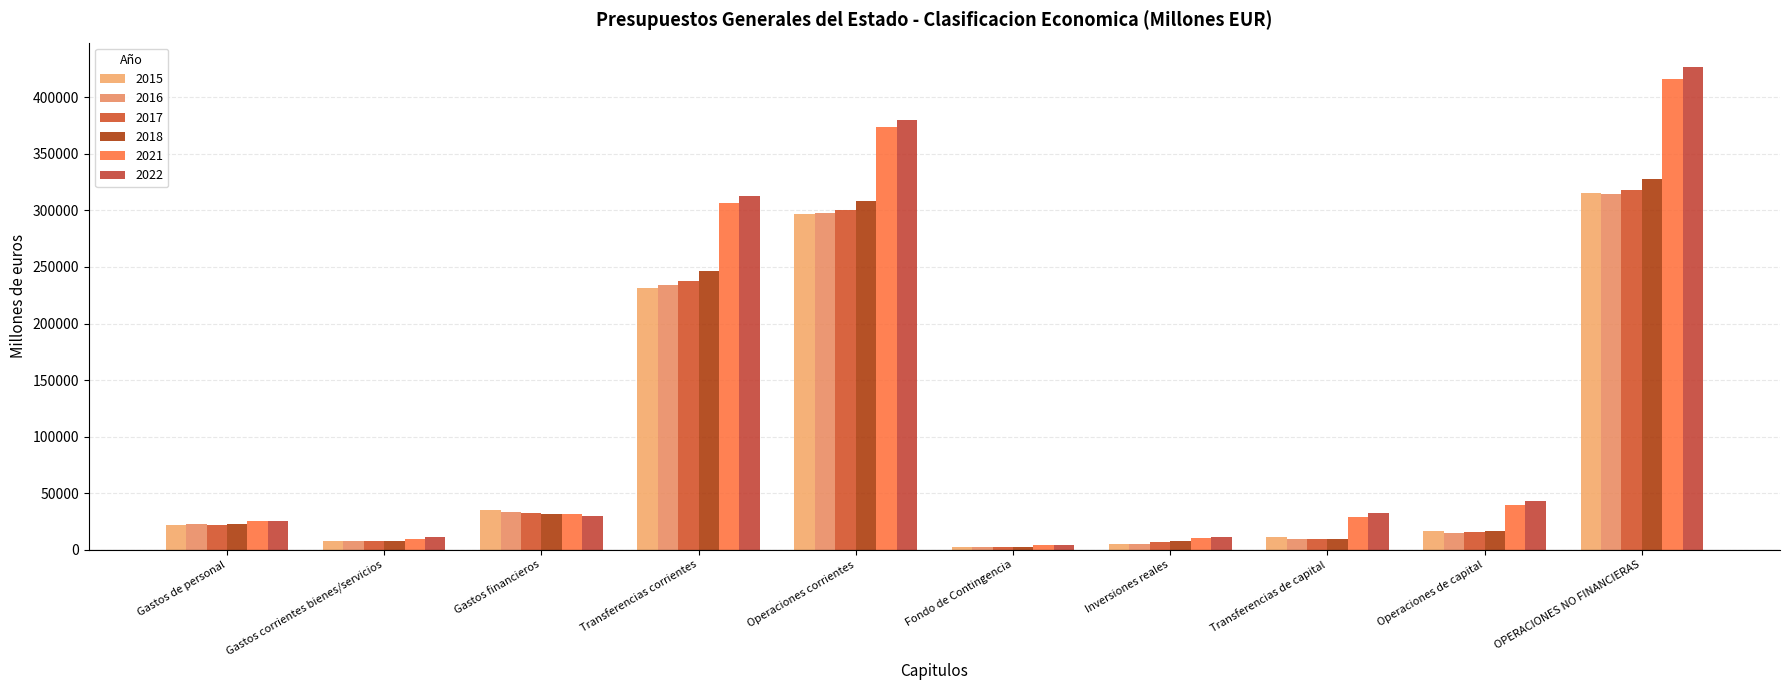

Reading right to left, extract all data points from this chart.

2015: OPERACIONES NO FINANCIERAS=315510.2	Operaciones de capital=16304.3	Transferencias de capital=11344.9	Inversiones reales=4959.4	Fondo de Contingencia=2594.7	Operaciones corrientes=296611.3	Transferencias corrientes=231583.1	Gastos financieros=35560.2	Gastos corrientes bienes/servicios=7869.5	Gastos de personal=21598.4
2016: OPERACIONES NO FINANCIERAS=314484.0	Operaciones de capital=14540.0	Transferencias de capital=9362.4	Inversiones reales=5177.6	Fondo de Contingencia=2468.0	Operaciones corrientes=297475.9	Transferencias corrientes=233681.1	Gastos financieros=33554.5	Gastos corrientes bienes/servicios=7806.5	Gastos de personal=22433.8
2017: OPERACIONES NO FINANCIERAS=318443.7	Operaciones de capital=16047.8	Transferencias de capital=9398.1	Inversiones reales=6649.7	Fondo de Contingencia=2367.9	Operaciones corrientes=300028.0	Transferencias corrientes=237876.0	Gastos financieros=32266.2	Gastos corrientes bienes/servicios=7805.6	Gastos de personal=22080.2
2018: OPERACIONES NO FINANCIERAS=327954.8	Operaciones de capital=17003.7	Transferencias de capital=9426.8	Inversiones reales=7576.8	Fondo de Contingencia=2276.7	Operaciones corrientes=308674.5	Transferencias corrientes=246423.7	Gastos financieros=31602.3	Gastos corrientes bienes/servicios=8143.7	Gastos de personal=22504.8
2021: OPERACIONES NO FINANCIERAS=416495.8	Operaciones de capital=39285.3	Transferencias de capital=29119.0	Inversiones reales=10166.3	Fondo de Contingencia=3889.1	Operaciones corrientes=373321.4	Transferencias corrientes=306647.2	Gastos financieros=31739.6	Gastos corrientes bienes/servicios=9918.2	Gastos de personal=25016.4
2022: OPERACIONES NO FINANCIERAS=427012.4	Operaciones de capital=43353.5	Transferencias de capital=32186.3	Inversiones reales=11167.2	Fondo de Contingencia=3922.8	Operaciones corrientes=379736.1	Transferencias corrientes=312666.0	Gastos financieros=30271.2	Gastos corrientes bienes/servicios=10939.6	Gastos de personal=25859.3